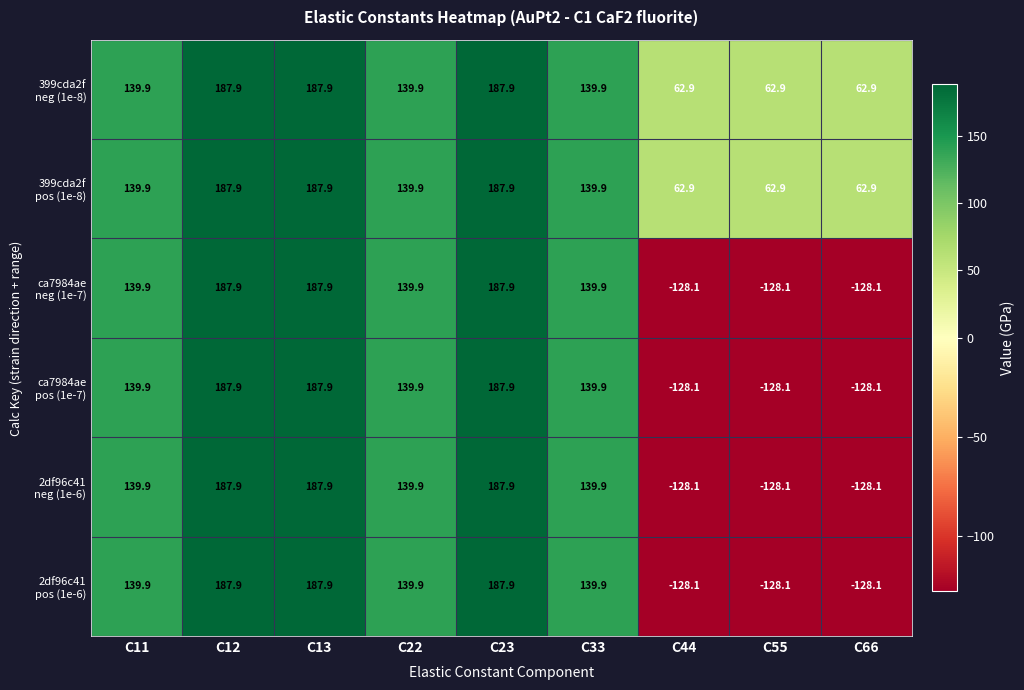

Count the number of data series in this chart.

6